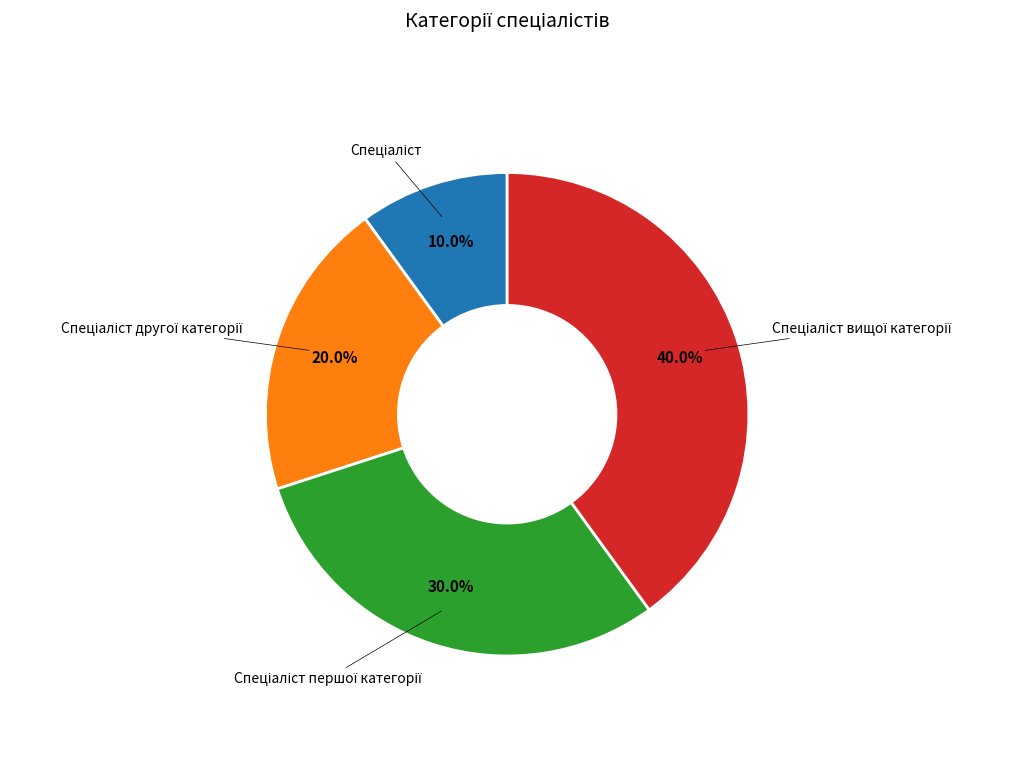

Is there any slice that represents more than half of the pie?

No